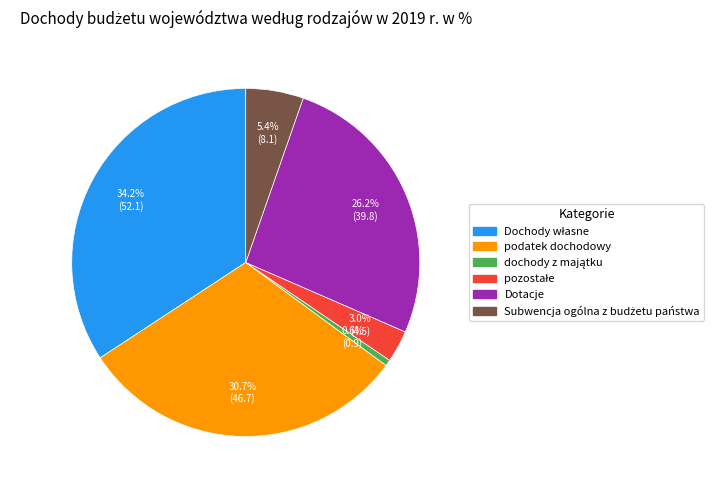

Does any single category account for the majority?

No